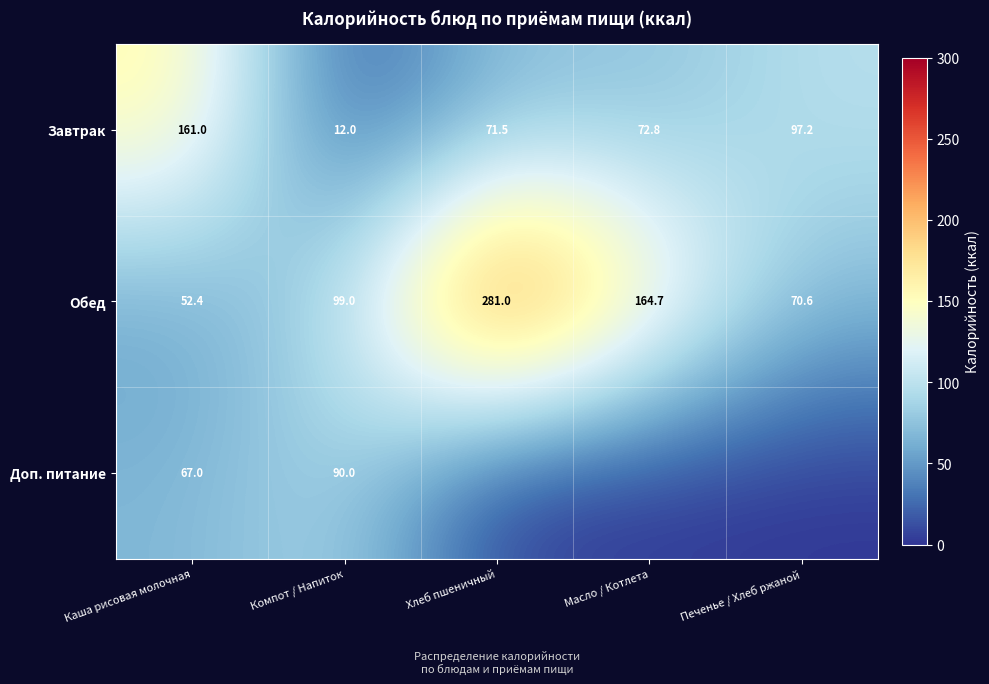

True or false: Завтрак has a value of 72.8 at Масло / Котлета.

True